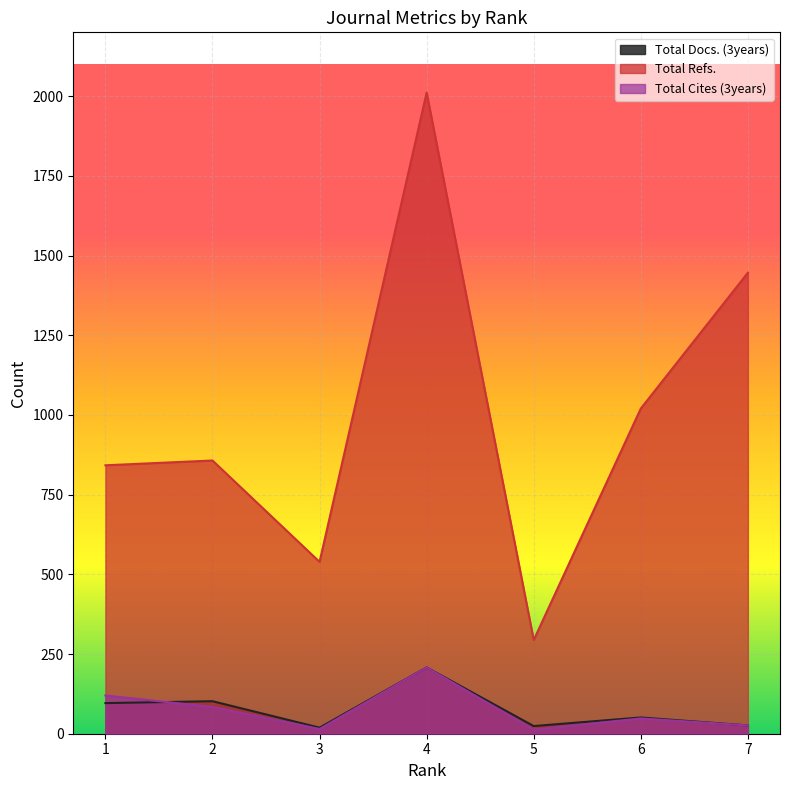

Reading left to right, extract all data points from this chart.

Total Docs. (3years): 96	102	19	208	24	51	26
Total Refs.: 842	857	539	2011	294	1020	1446
Total Cites (3years): 120	84	15	208	13	48	26